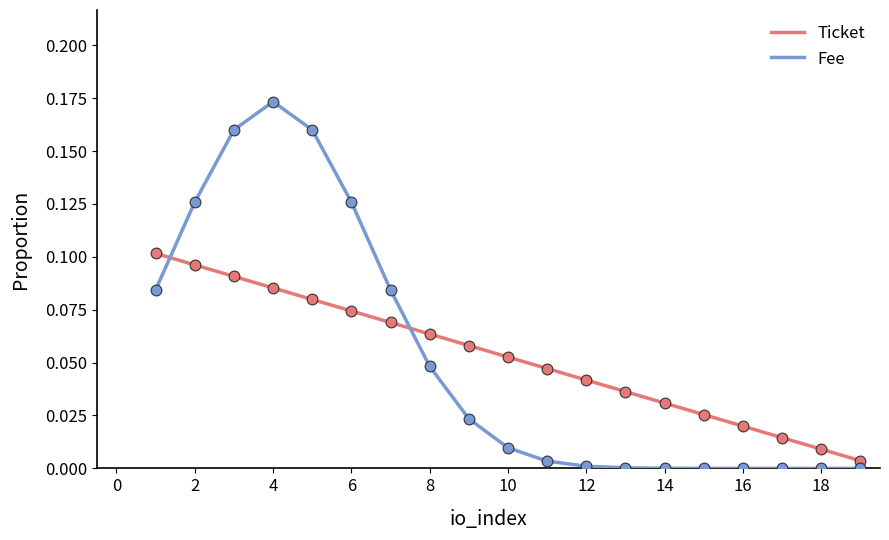

True or false: Ticket and Fee intersect in this chart.

True